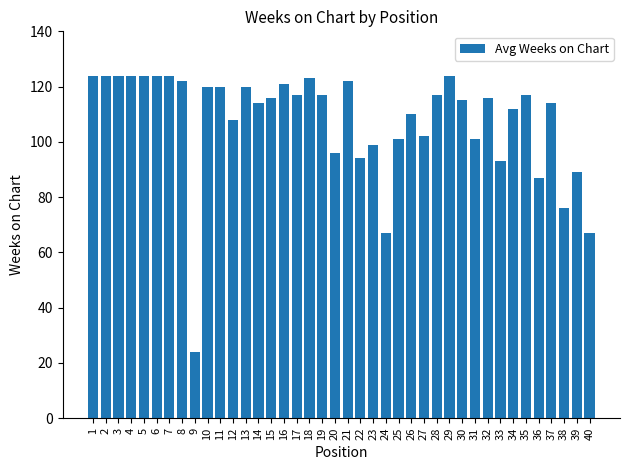

What is the sum of the values at 26 and 33?

203